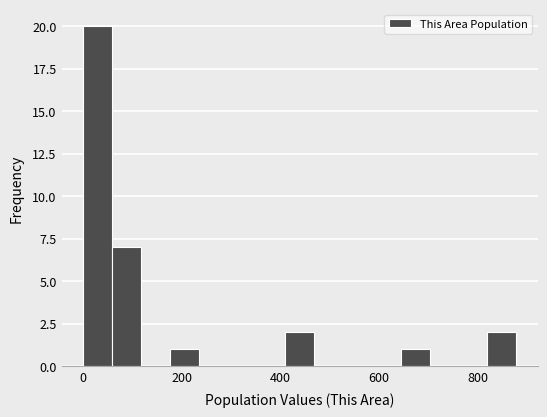

Around what value on the x-axis is the tallest bar? Give the approximate position of its centre, as read against the axis.

20